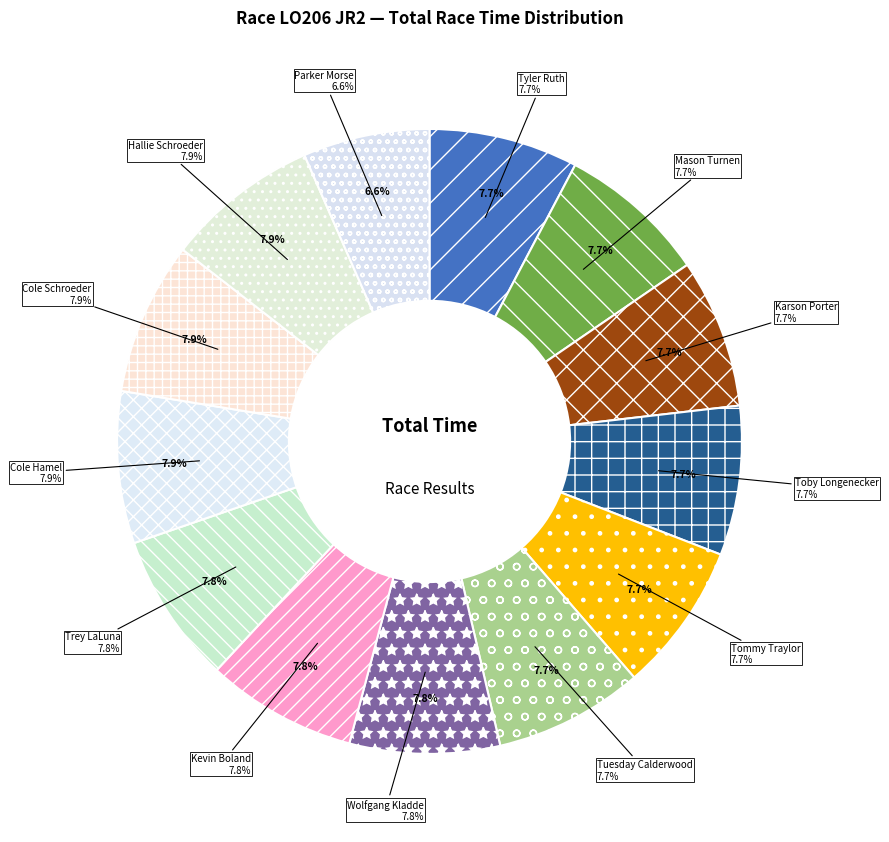

Rank the categories by value from highest to lowest.

Hallie Schroeder, Cole Schroeder, Cole Hamel, Trey LaLuna, Kevin Boland, Wolfgang Kladde, Tuesday Calderwood, Tommy Traylor, Toby Longenecker, Karson Porter, Mason Turnen, Tyler Ruth, Parker Morse